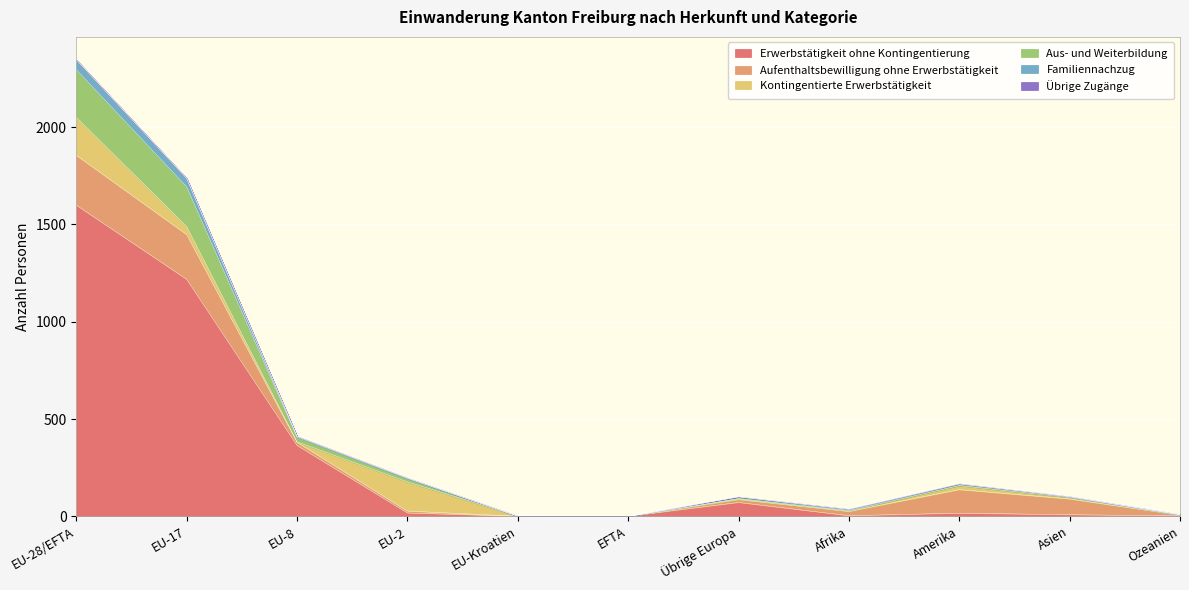

In Erwerbstätigkeit ohne Kontingentierung, how many points are lower than both neighbors (excluding endpoints)?

1